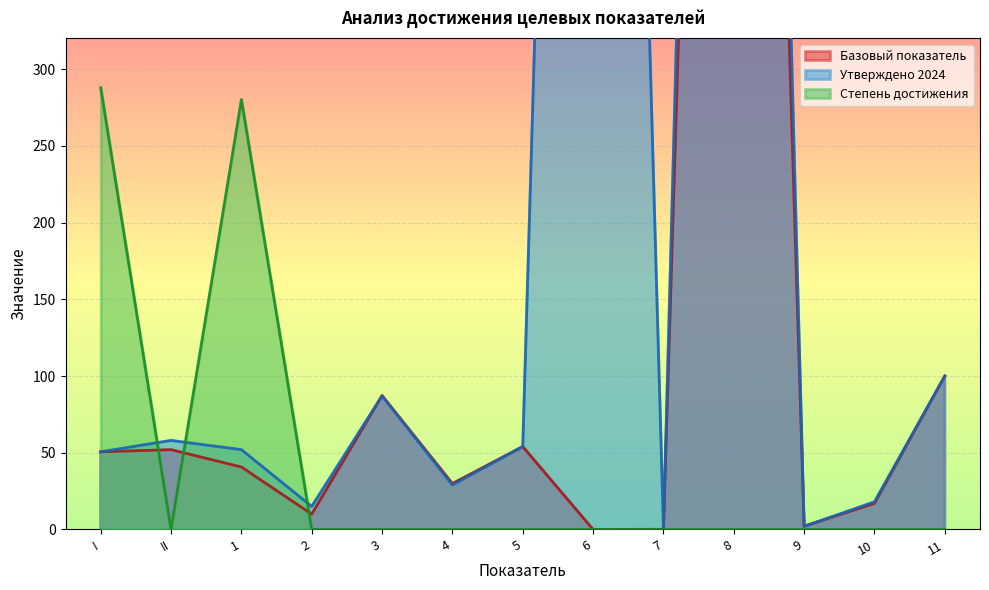

What is the label of the 1st point from the left?

I